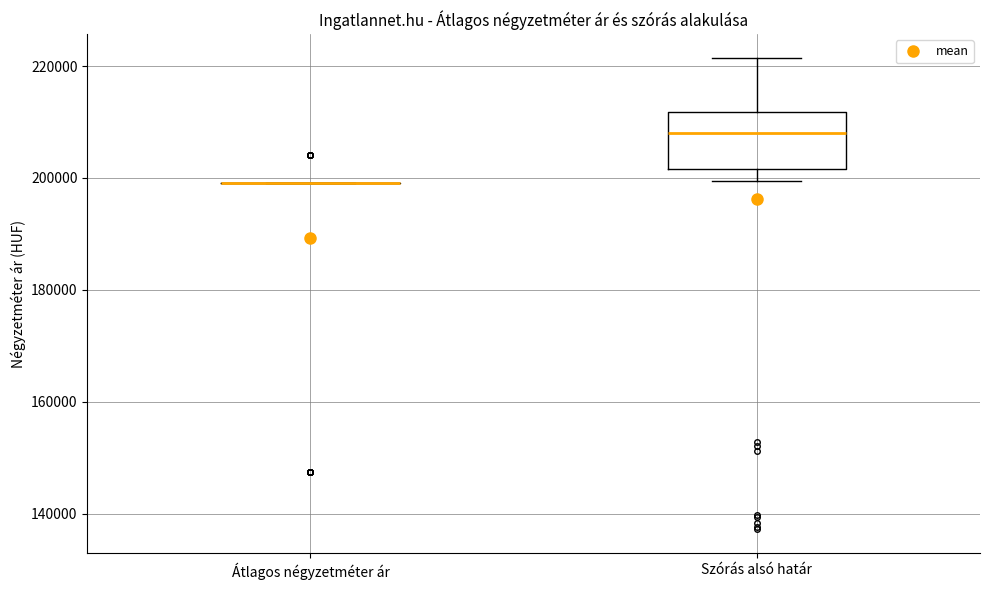

Which box is the tallest, from its lower edge to its upper edge?

Szórás alsó határ